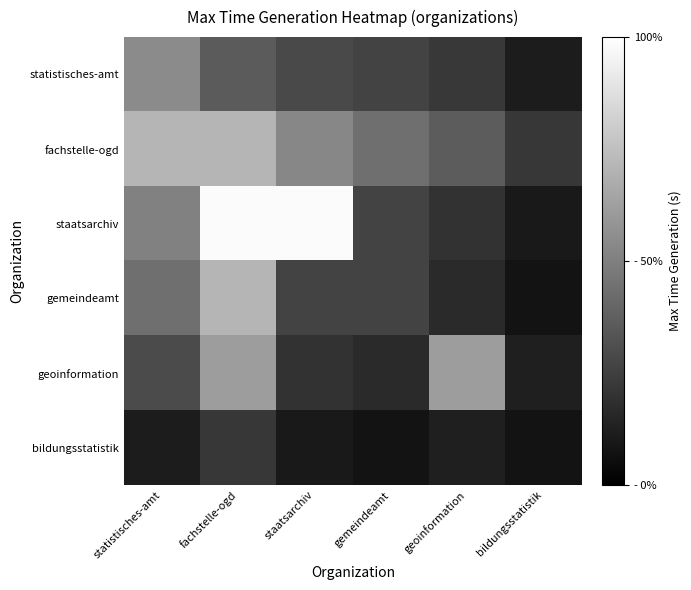

Reading left to right, list all the values displayed in this chart.

statistisches-amt: statistisches-amt=43.5	fachstelle-ogd=28.6	staatsarchiv=23.2	gemeindeamt=21.0	geoinformation=17.5	bildungsstatistik=8.9
fachstelle-ogd: statistisches-amt=56.9	fachstelle-ogd=56.9	staatsarchiv=42.3	gemeindeamt=34.9	geoinformation=29.1	bildungsstatistik=17.2
staatsarchiv: statistisches-amt=40.4	fachstelle-ogd=78.6	staatsarchiv=78.6	gemeindeamt=21.0	geoinformation=15.7	bildungsstatistik=7.8
gemeindeamt: statistisches-amt=34.9	fachstelle-ogd=56.9	staatsarchiv=21.0	gemeindeamt=21.0	geoinformation=13.2	bildungsstatistik=6.0
geoinformation: statistisches-amt=23.5	fachstelle-ogd=49.1	staatsarchiv=15.7	gemeindeamt=13.2	geoinformation=49.1	bildungsstatistik=9.8
bildungsstatistik: statistisches-amt=8.9	fachstelle-ogd=17.2	staatsarchiv=7.8	gemeindeamt=6.0	geoinformation=9.8	bildungsstatistik=6.0